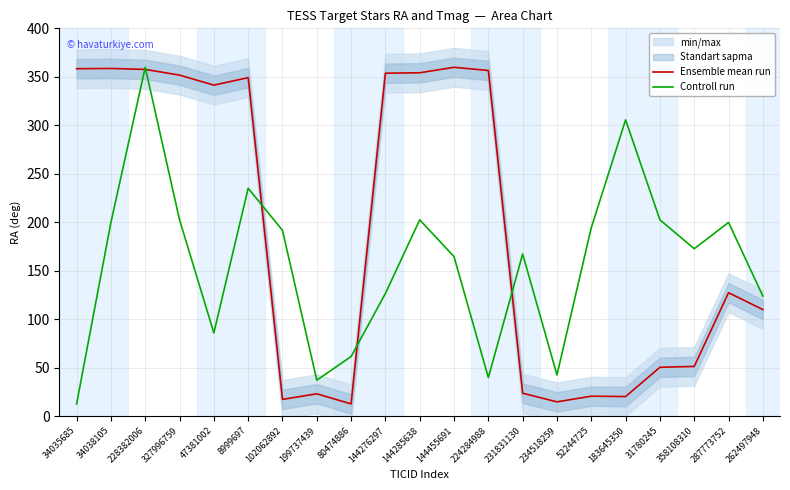

At which category does Ensemble mean run reach its first local valley?

47381002